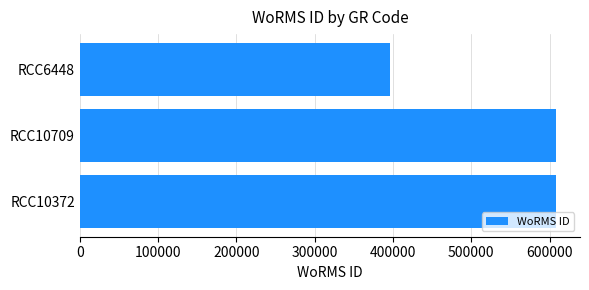

Approximately how many times larger is the value at RCC10709 compared to RCC10372?

1.0